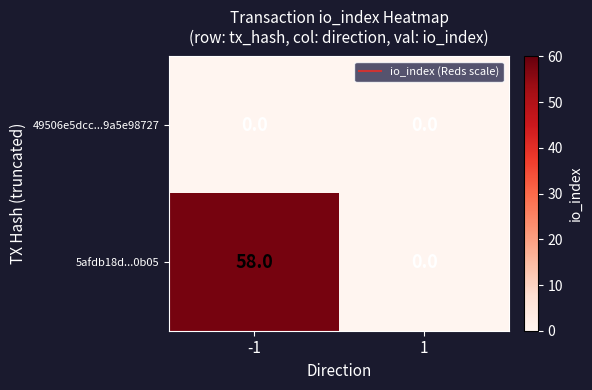

What is the greatest value displayed?

58